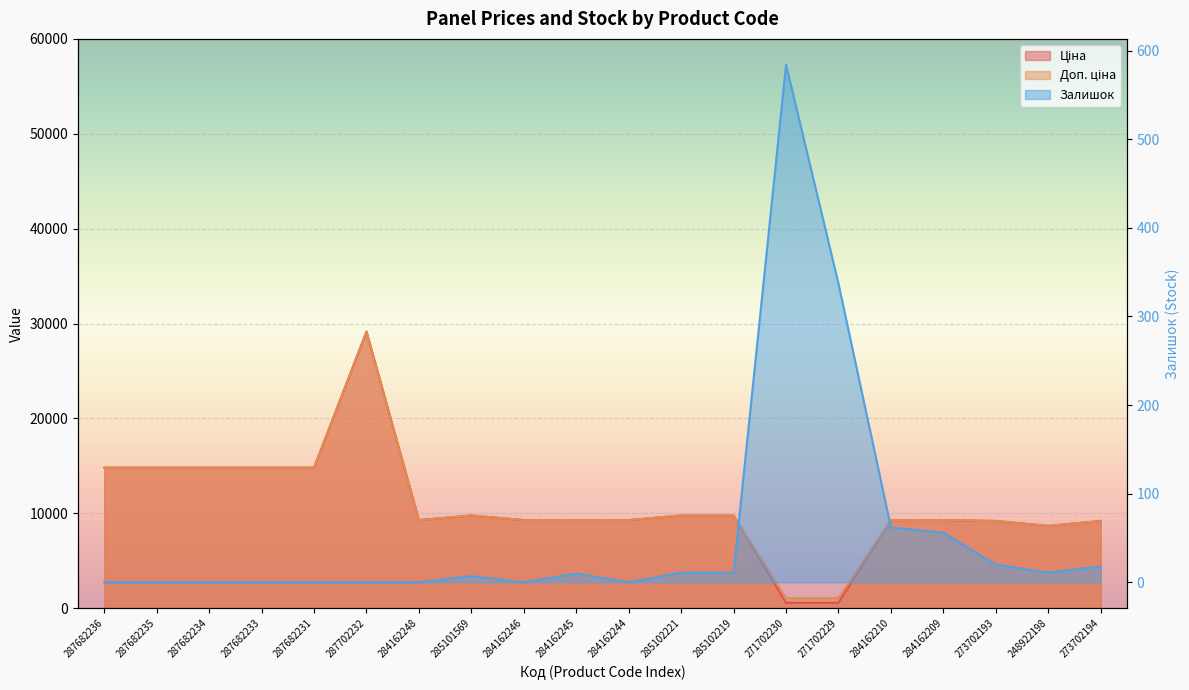

True or false: Залишок and Доп. ціна cross at least once.

False